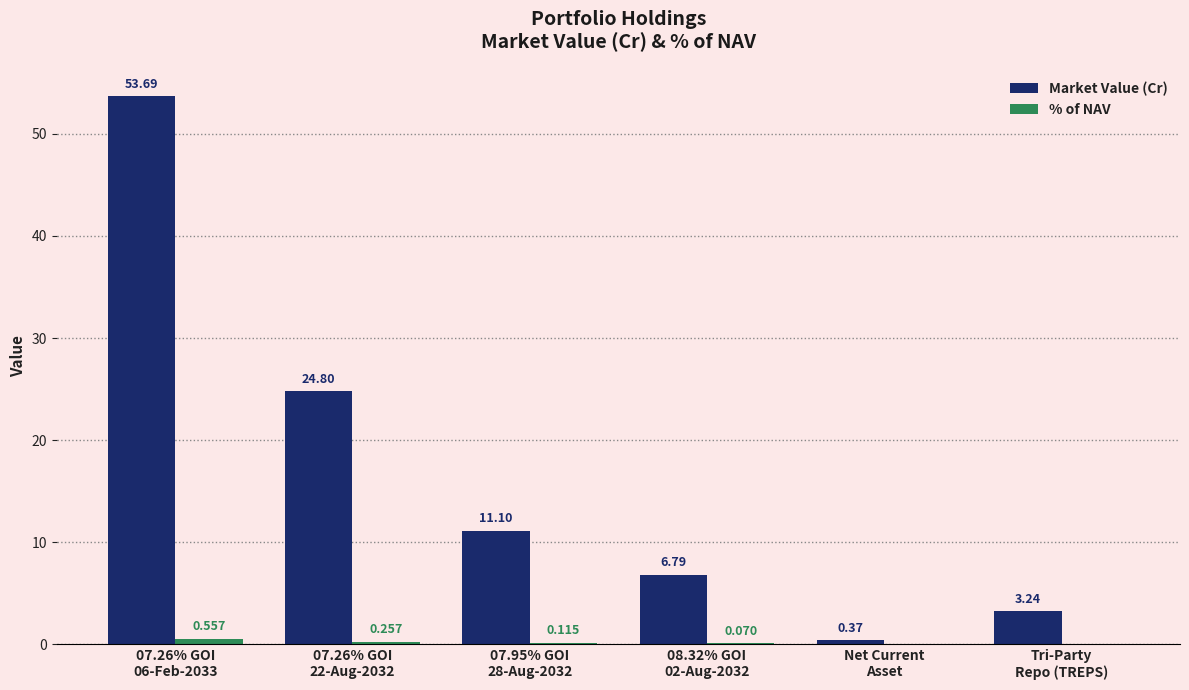

Which series has the largest total across all categories?

Market Value (Cr)